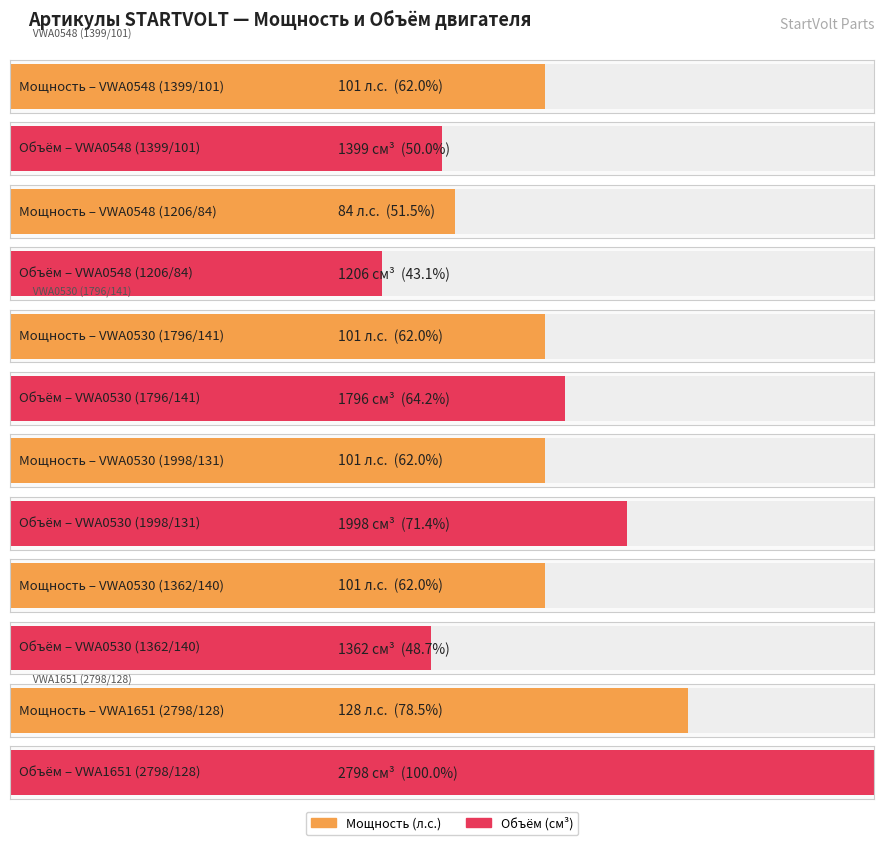

At which category is the sum across all series the highest?

VWA1651